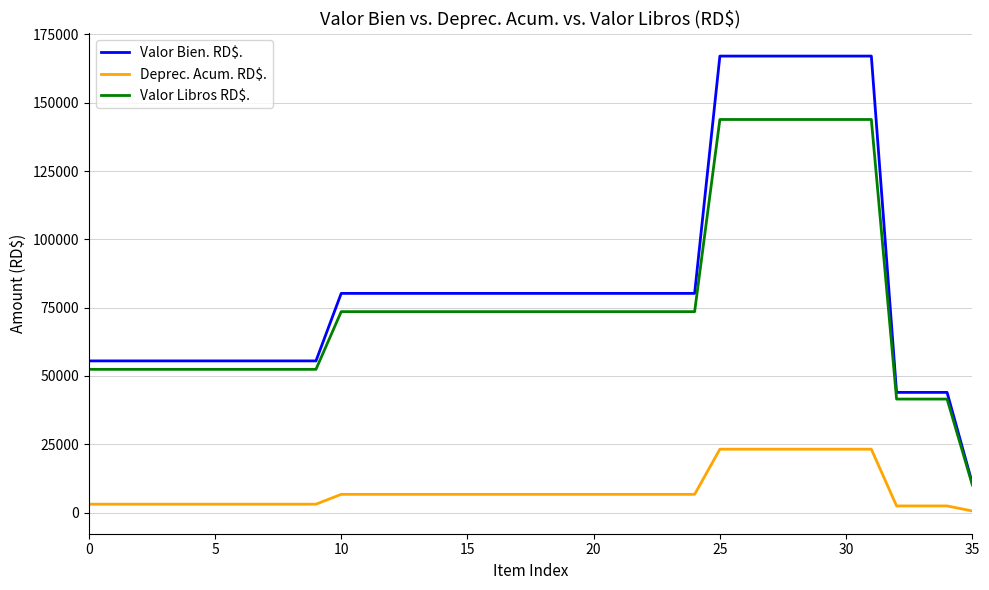

What is the maximum value shown in the chart?

167092.9